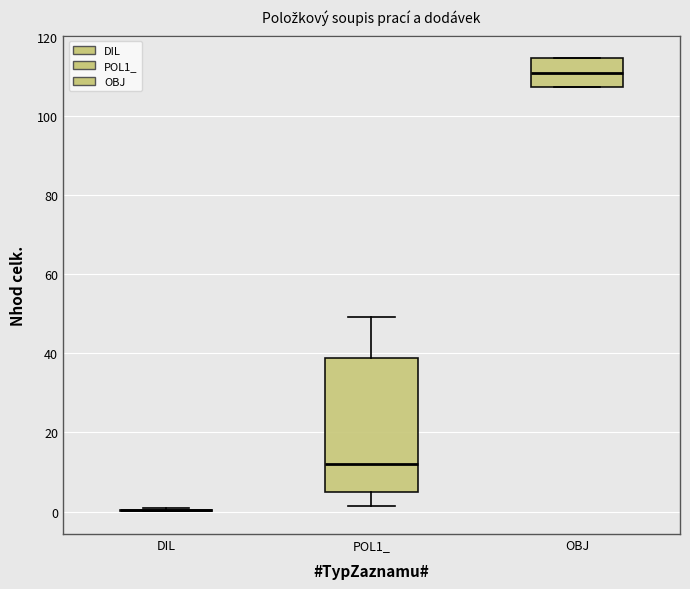

Where is the upper edge of the box for POL1_ on the y-axis? The values are not printed on the chart, so give them approximately, as read against the axis.

38